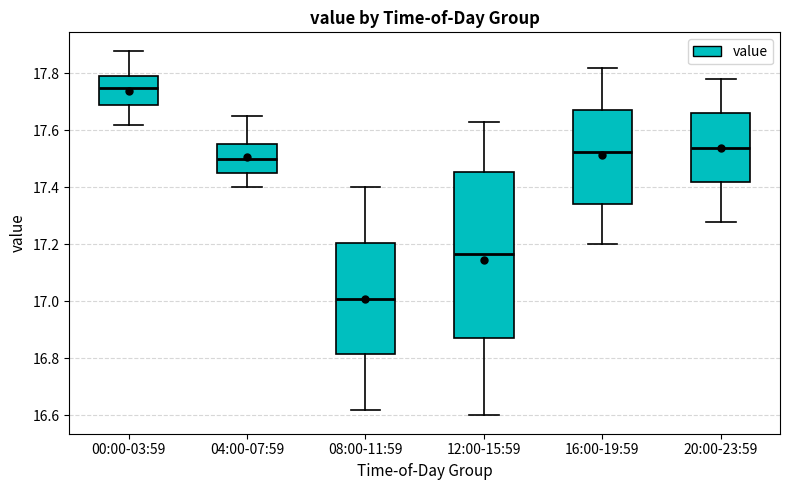

Reading left to right, transcribe this box plot: for each box, give where its median line is, the range the box spans, and where its two whiskers end, as read against the y-axis. The values are not printed on the chart, so give them approximately, as read against the axis.

00:00-03:59: median 17.76, box 17.68 to 17.80, whiskers 17.62 to 17.88
04:00-07:59: median 17.50, box 17.46 to 17.56, whiskers 17.40 to 17.66
08:00-11:59: median 17.02, box 16.82 to 17.20, whiskers 16.62 to 17.40
12:00-15:59: median 17.16, box 16.88 to 17.46, whiskers 16.60 to 17.64
16:00-19:59: median 17.52, box 17.34 to 17.68, whiskers 17.20 to 17.82
20:00-23:59: median 17.54, box 17.42 to 17.66, whiskers 17.28 to 17.78